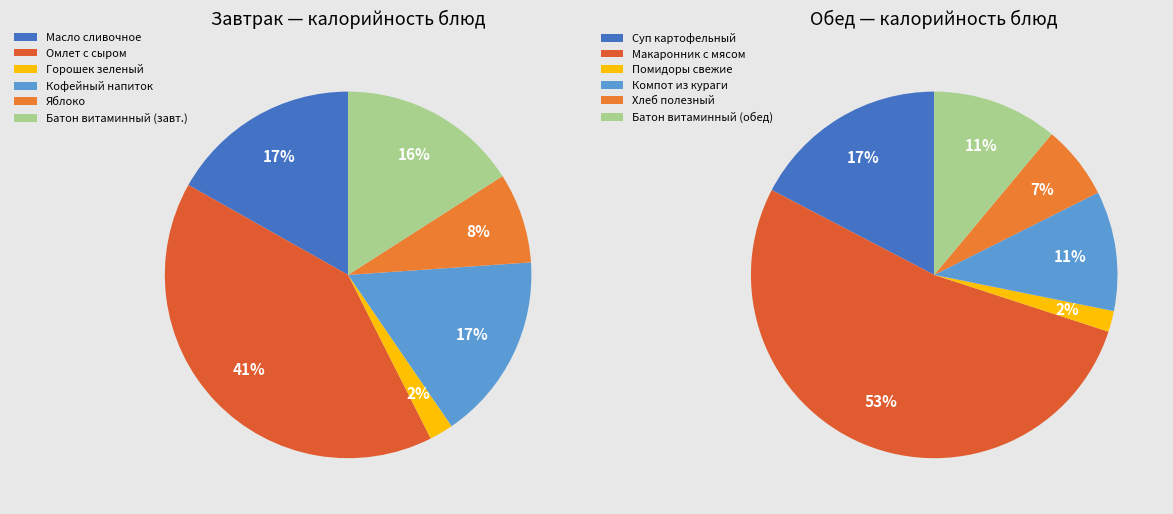

The 4 slice represents 8% of the pie. True or false?

True